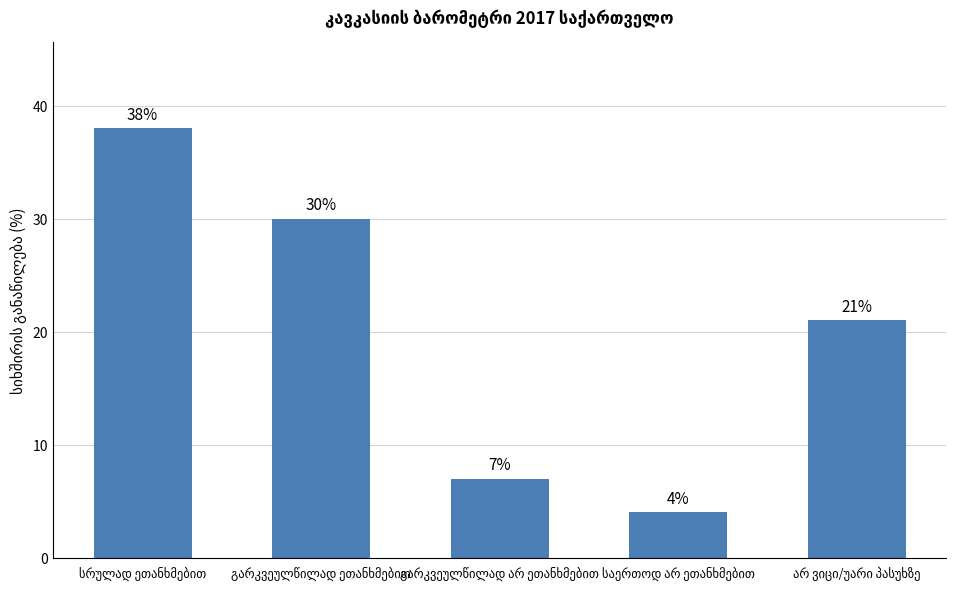

Count the number of categories in the chart.

5